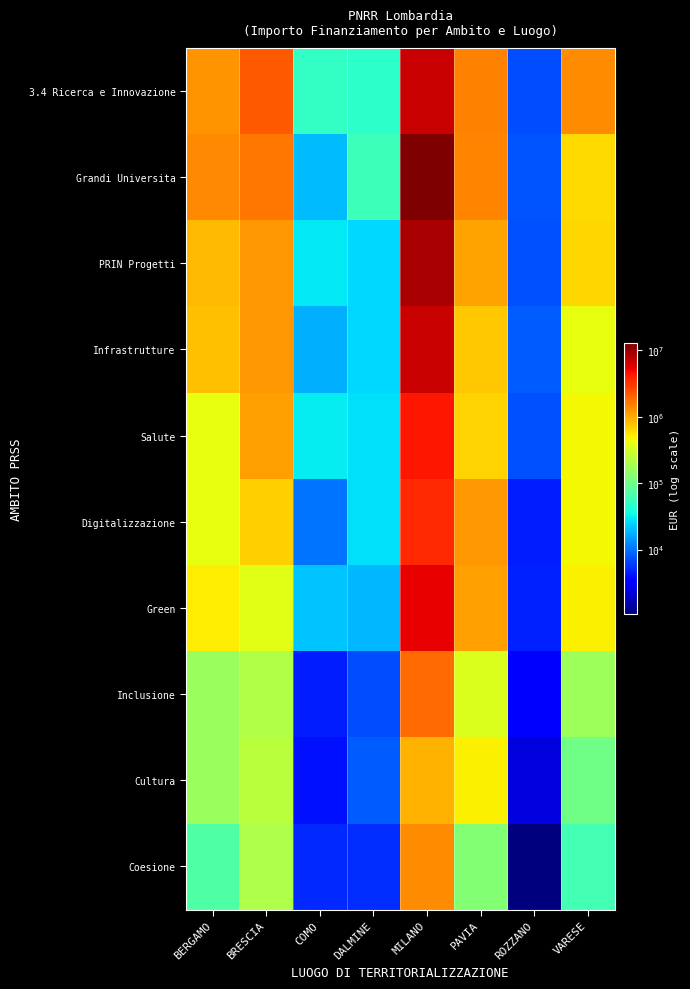

What is the smallest value displayed?

1065.6